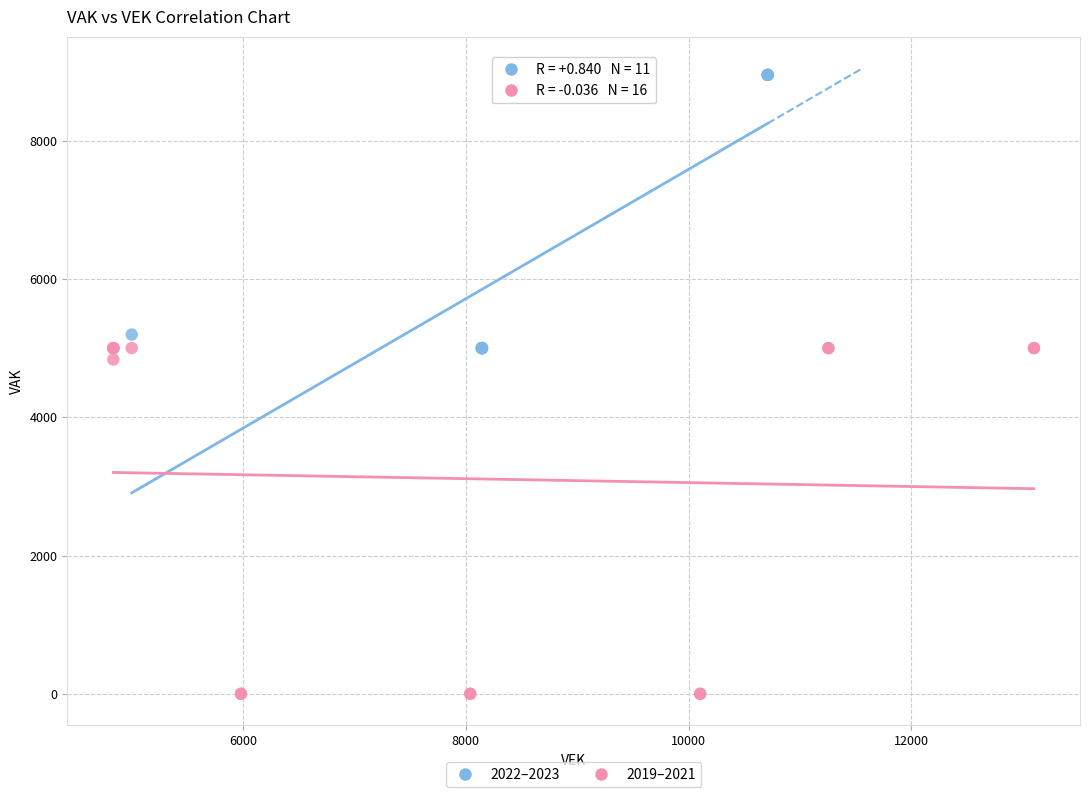

Which series has the largest Y range (max minus min)?

2019–2021